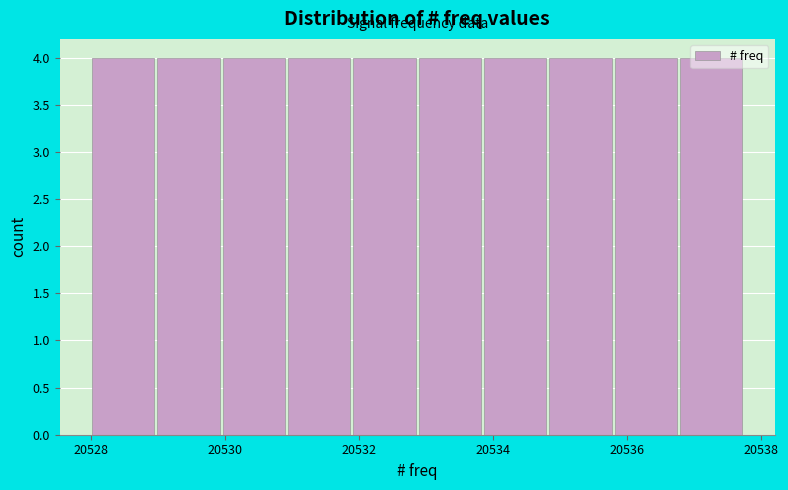

How tall is the bar that spans 20535.8 to 20536.8 on the x-axis? Neither the bar edges nor the heights are printed on the chart, so give them approximately, as read against the axes.

4